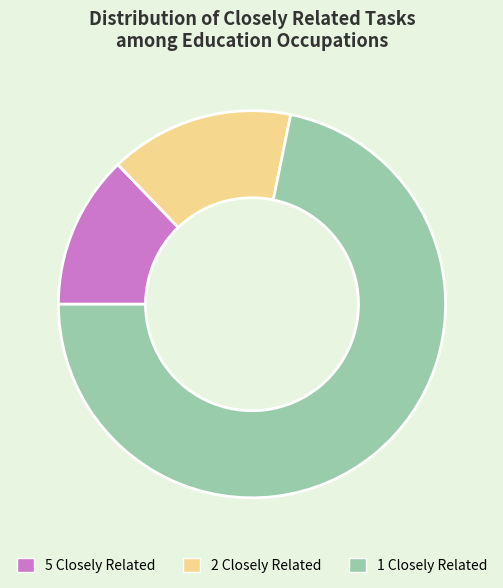

Count the number of slices in the pie.

3